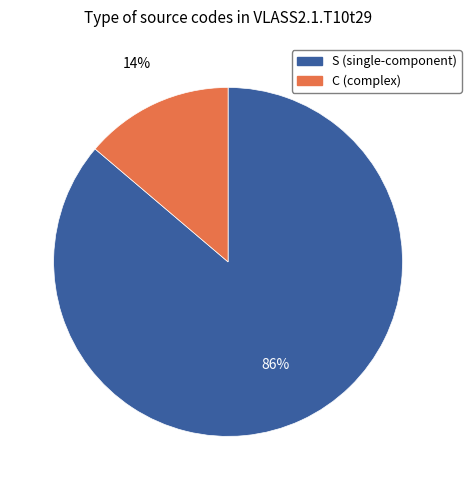

Which slice represents more than half of the pie?

S